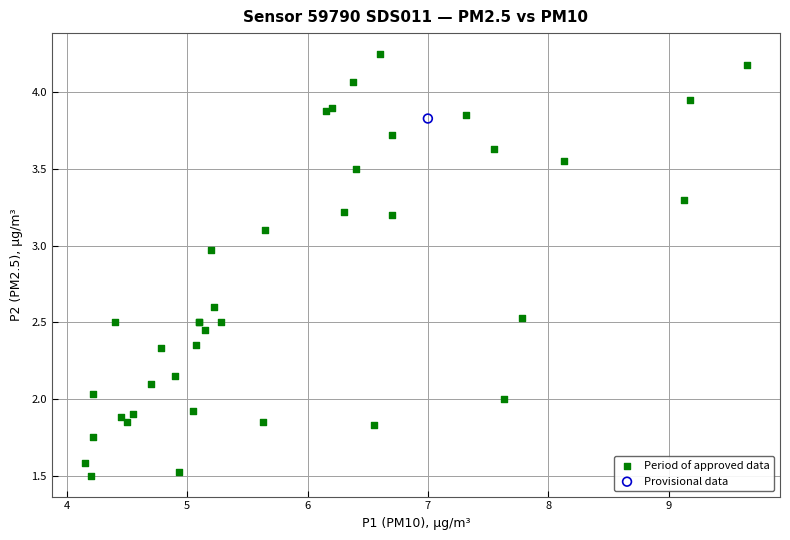

What are all the series names shown in the legend?

Period of approved data, Provisional data